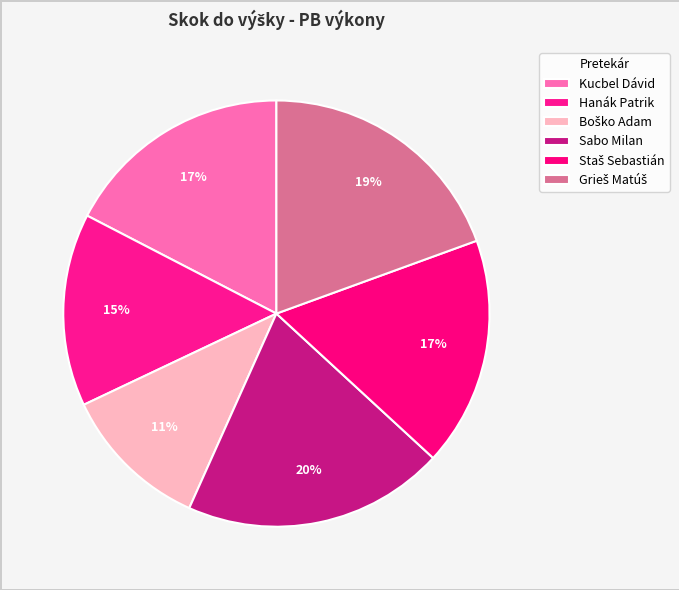

Rank the categories by value from highest to lowest.

Sabo Milan, Grieš Matúš, Kucbel Dávid, Staš Sebastián, Hanák Patrik, Boško Adam